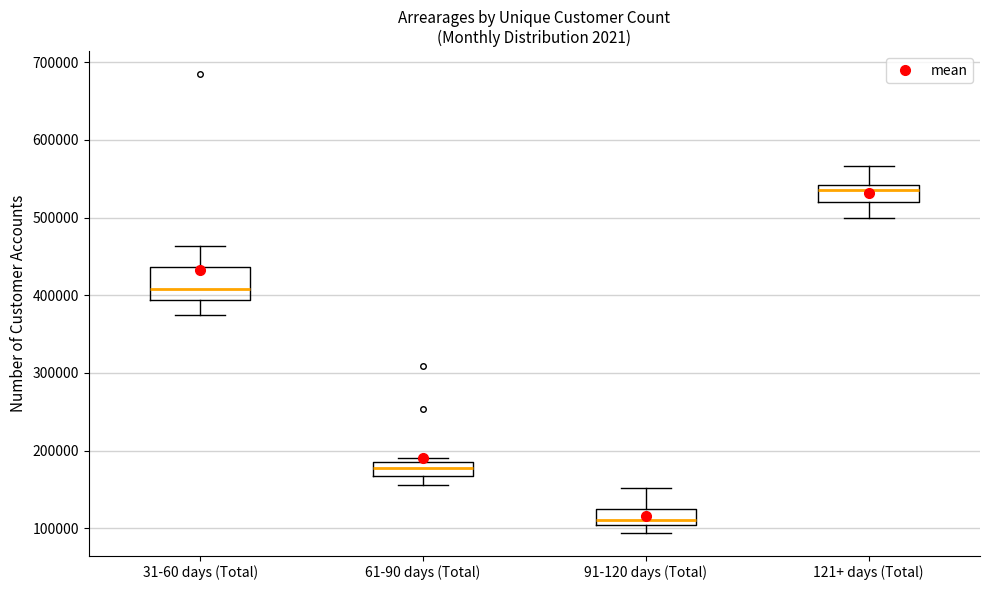

Reading left to right, transcribe this box plot: for each box, give where its median line is, the range the box spans, and where its two whiskers end, as read against the y-axis. The values are not printed on the chart, so give them approximately, as read against the axis.

31-60 days (Total): median 410000, box 390000 to 440000, whiskers 370000 to 460000
61-90 days (Total): median 180000 (inside the box), box 170000 to 180000, whiskers 160000 to 190000
91-120 days (Total): median 110000, box 100000 to 130000, whiskers 90000 to 150000
121+ days (Total): median 540000 (just below the box's upper edge), box 520000 to 540000, whiskers 500000 to 570000